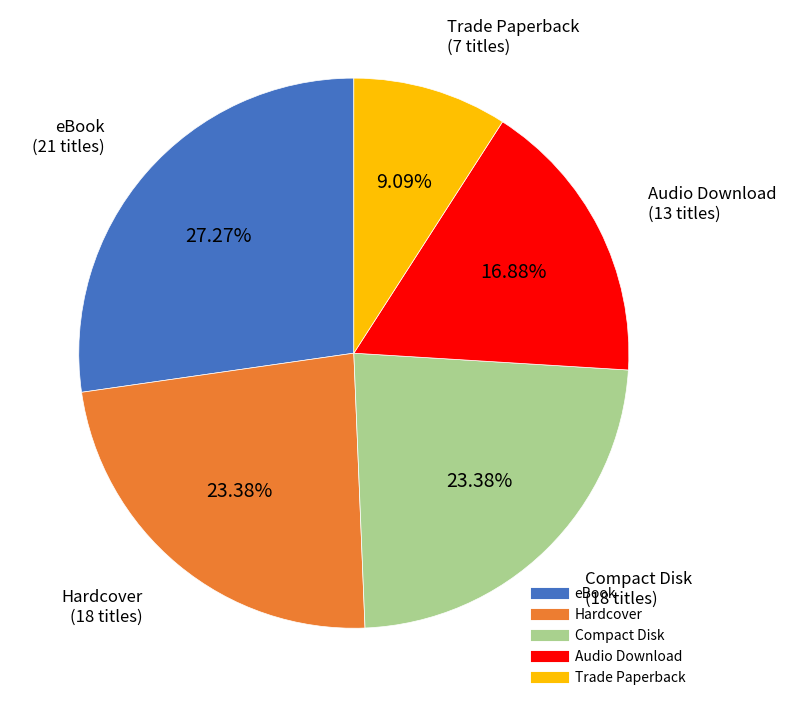

Is the sum of eBook and Audio Download greater than half?

No